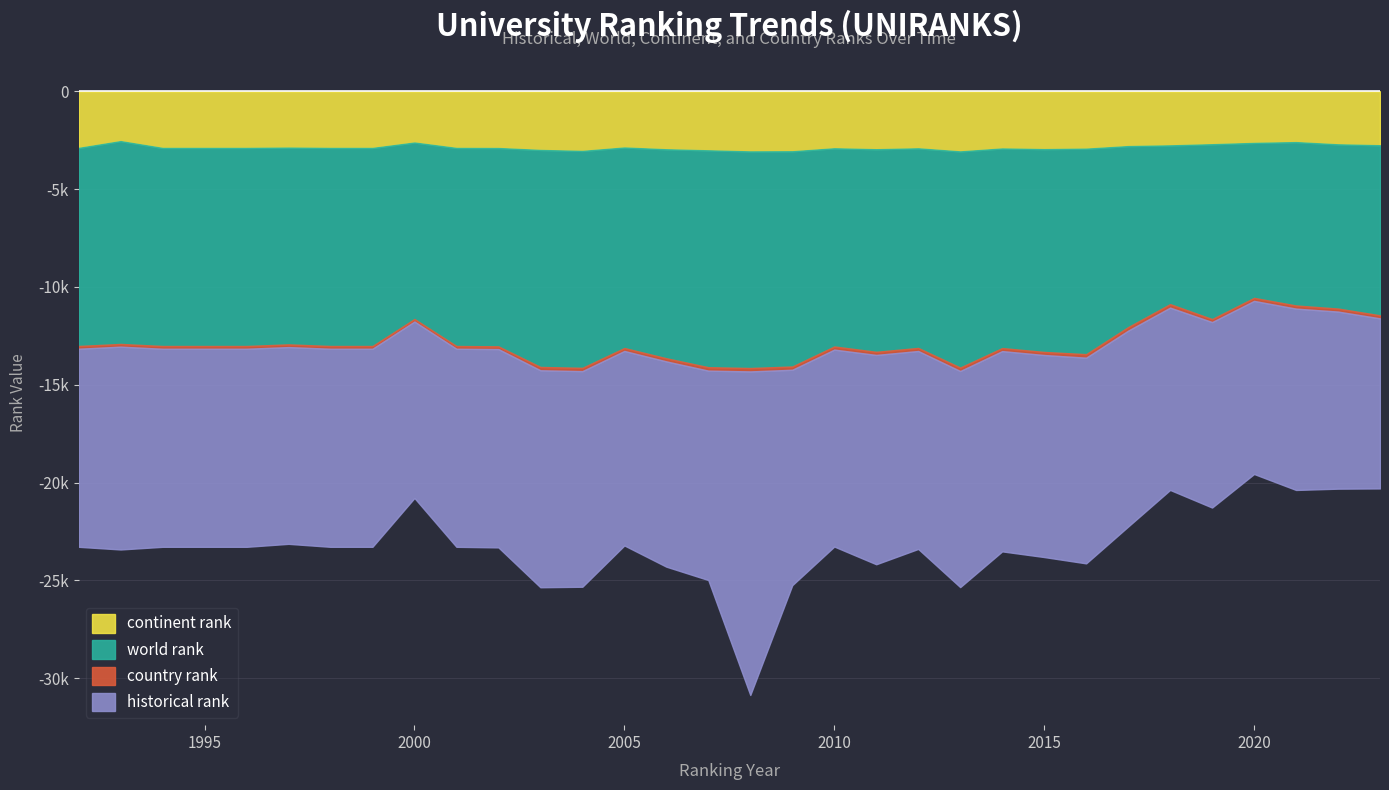

Which series has the largest range (max minus min)?

historical rank